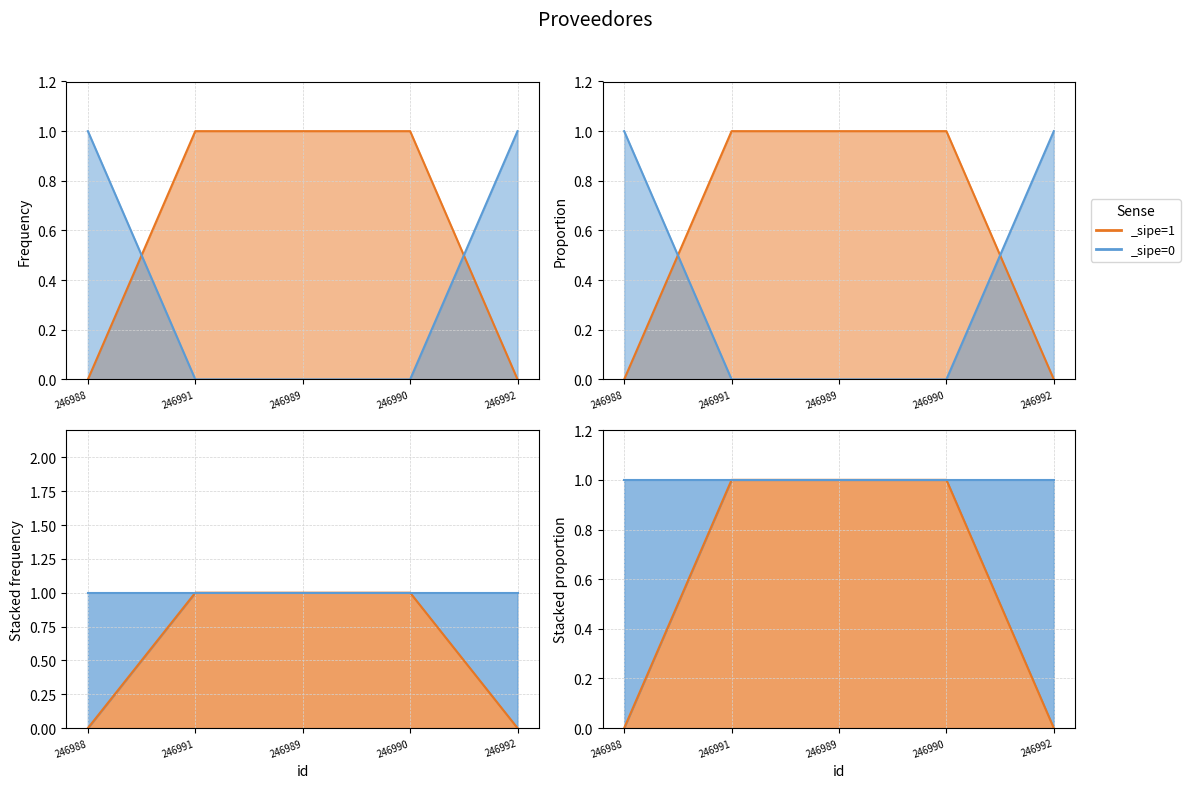

What is the label of the 5th point from the right?

246988